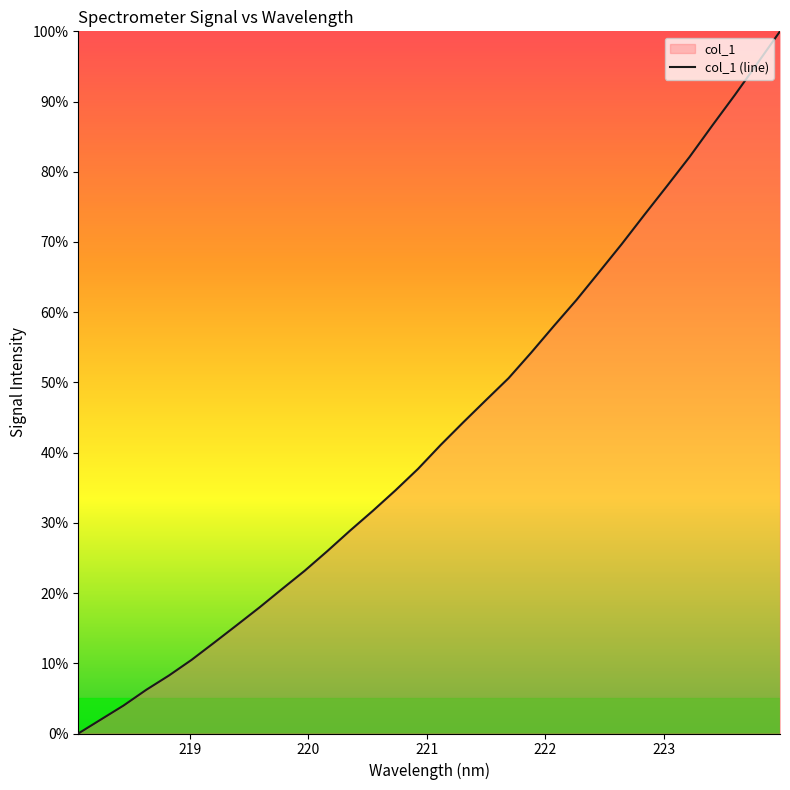

How many lines are shown in the chart?

1